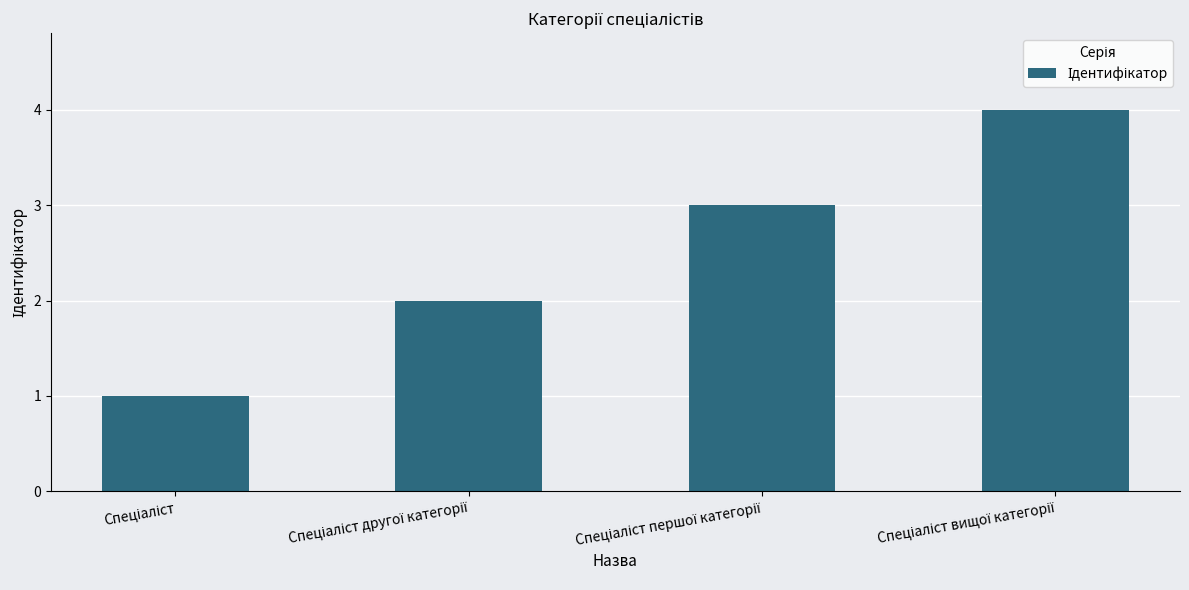

What is the difference between the maximum and minimum values?

3